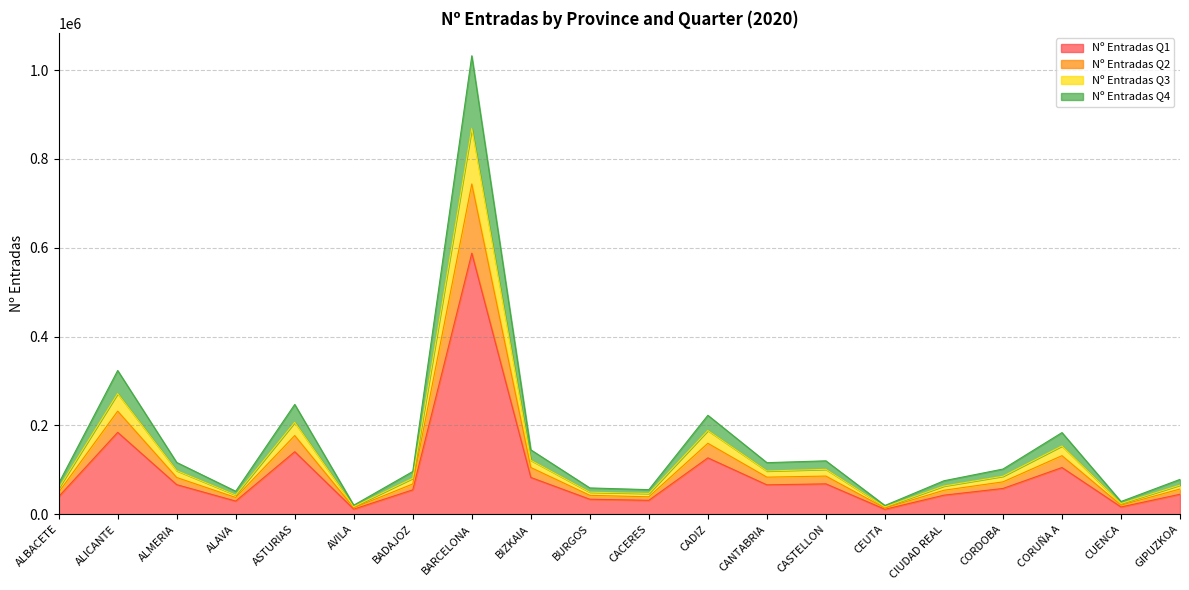

The value of Nº Entradas Q1 at BARCELONA is 891371. True or false?

False